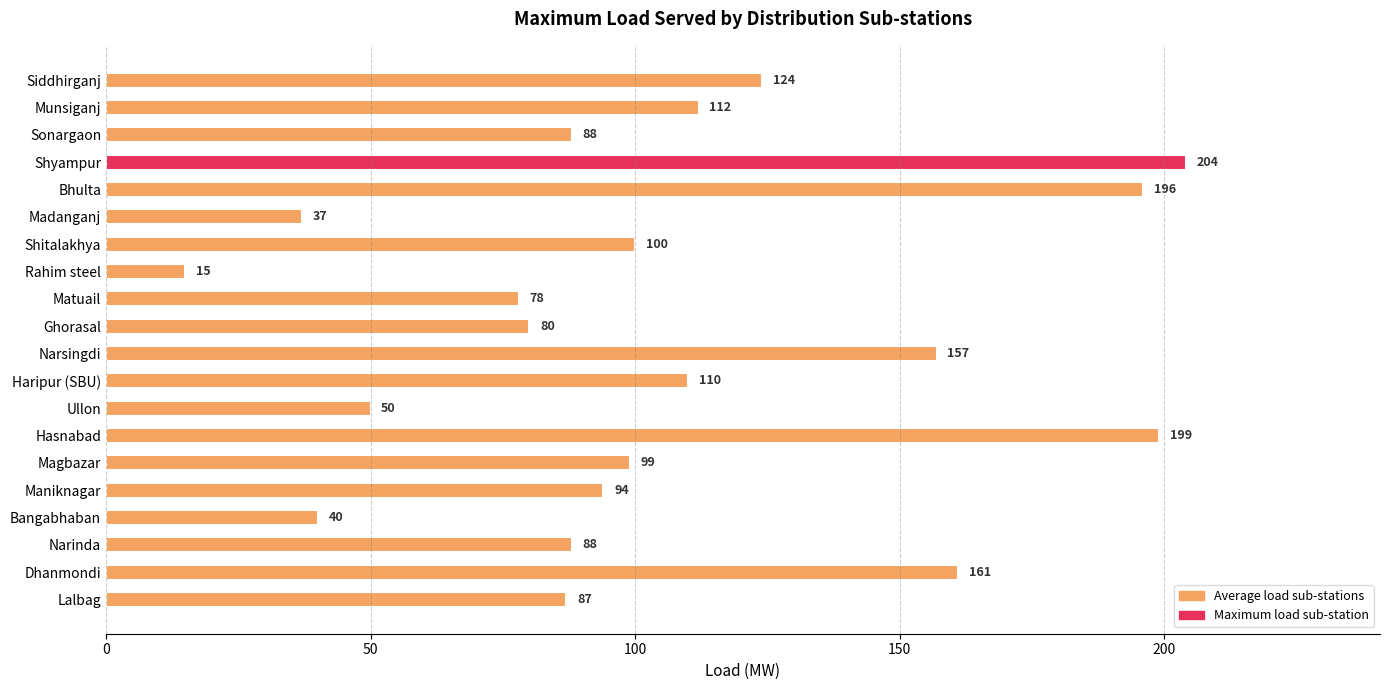

How many series are shown in this chart?

1